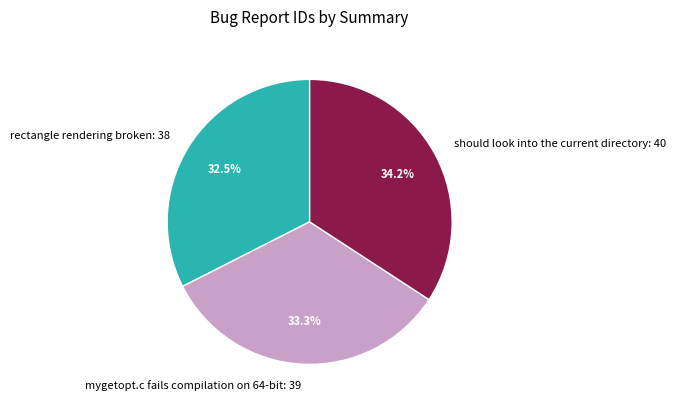

Does any single category account for the majority?

No